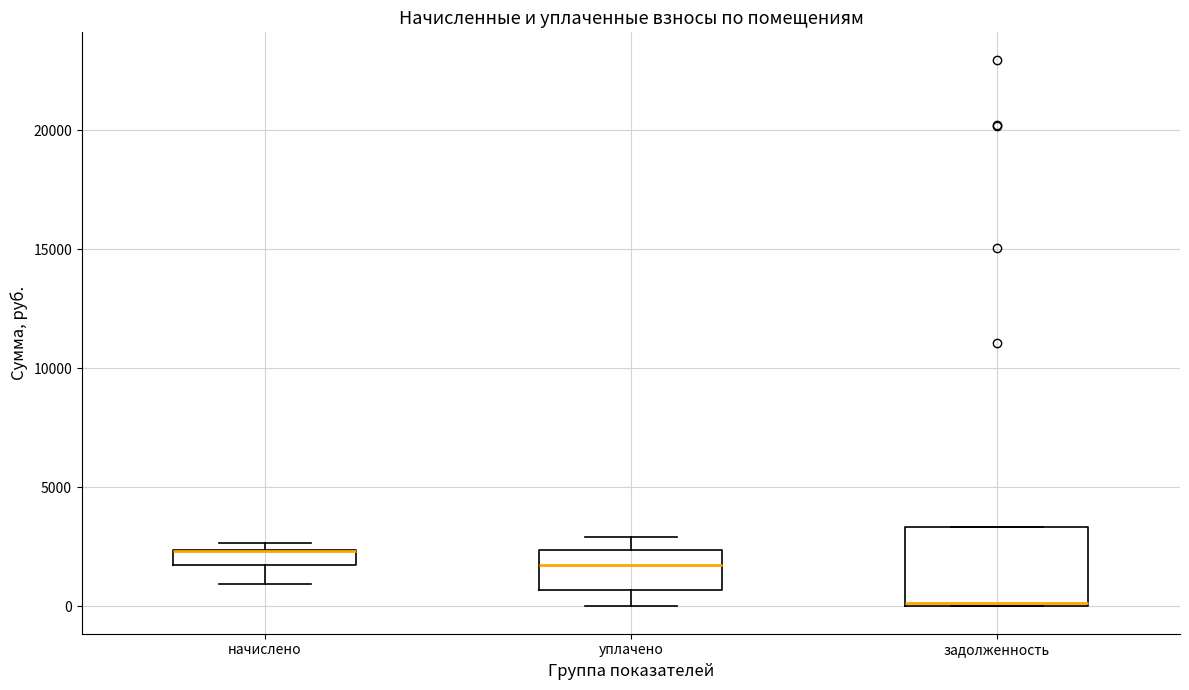

Comparing the boxes themselves (not the whiskers), which one is the tallest?

задолженность